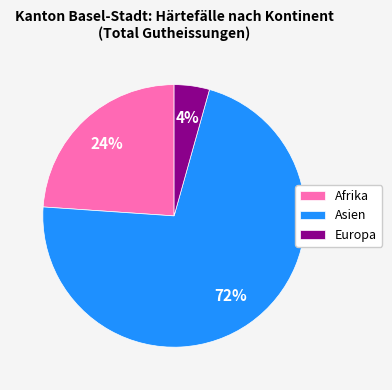

The Europa slice represents 4% of the pie. True or false?

True